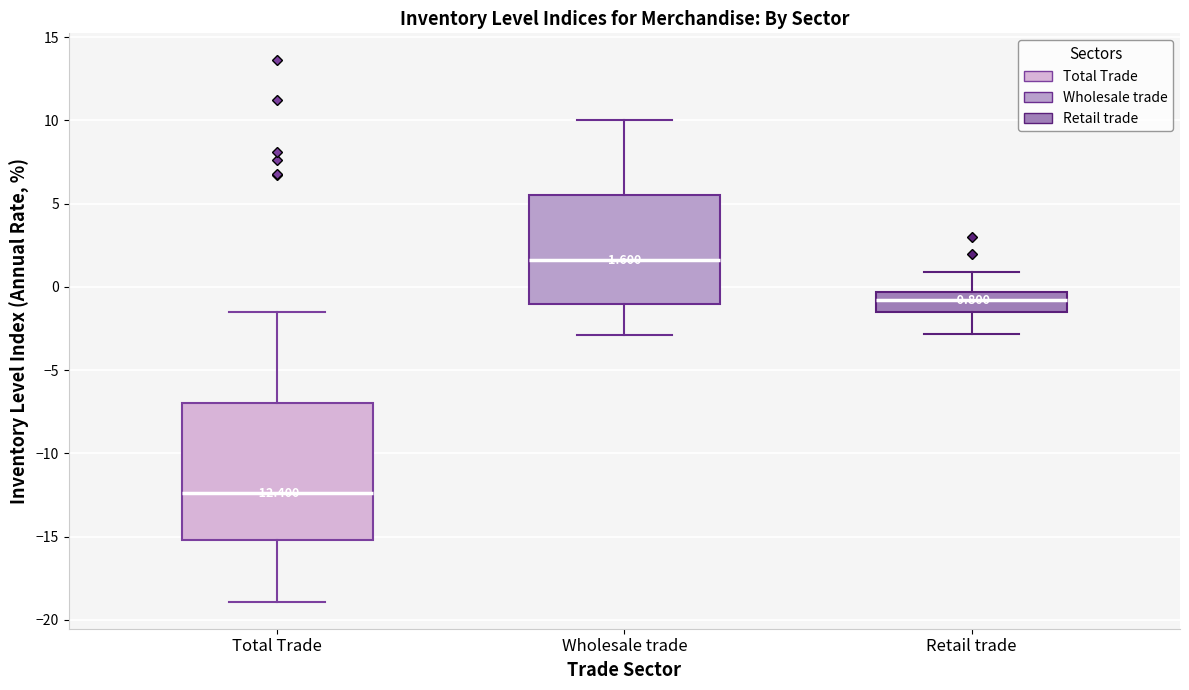

Comparing the boxes themselves (not the whiskers), which one is the tallest?

Total Trade